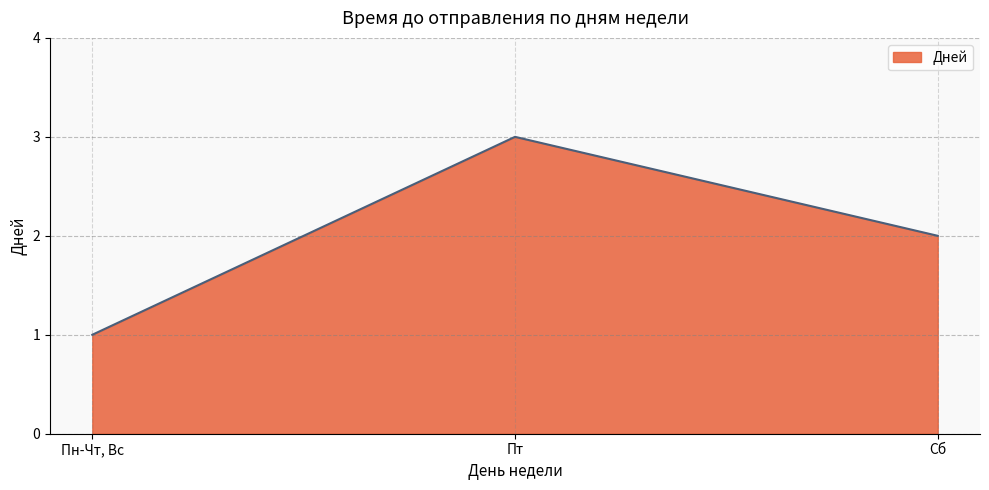

At which label does the data first exceed 2?

Пт